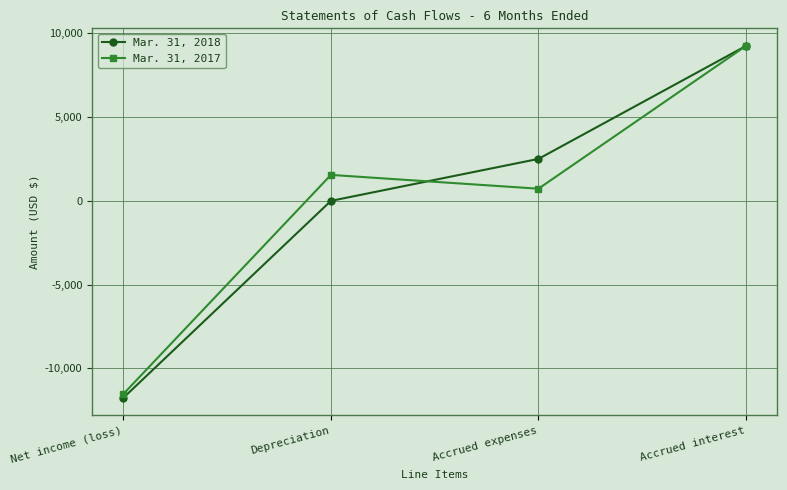

Reading left to right, transcribe all the data shown in this chart.

Mar. 31, 2018: -11755	0	2505	9250
Mar. 31, 2017: -11526	1550	726	9250